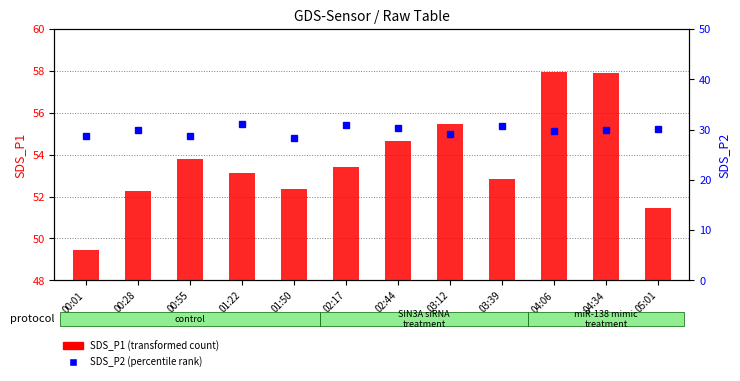

The SDS_P1 (transformed count) series shows 8.5 at 02:17. True or false?

False